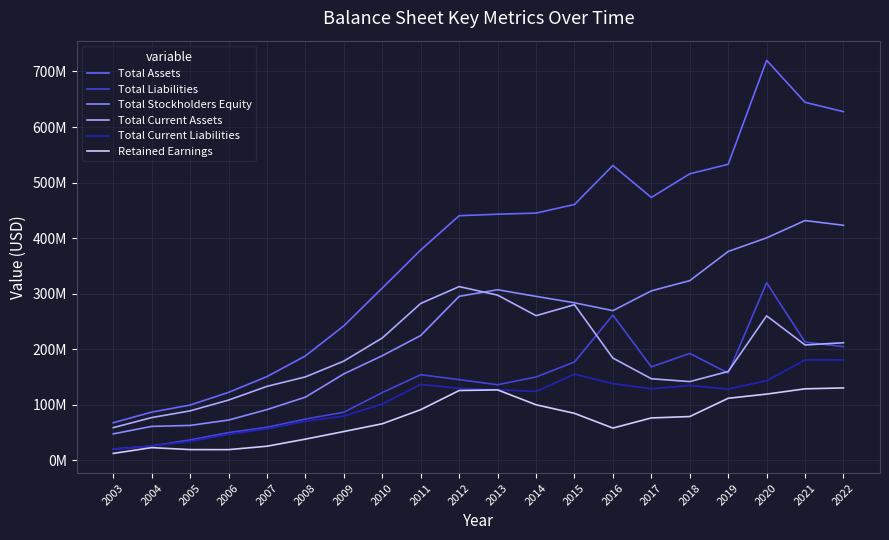

True or false: Total Current Liabilities and Total Liabilities intersect in this chart.

False